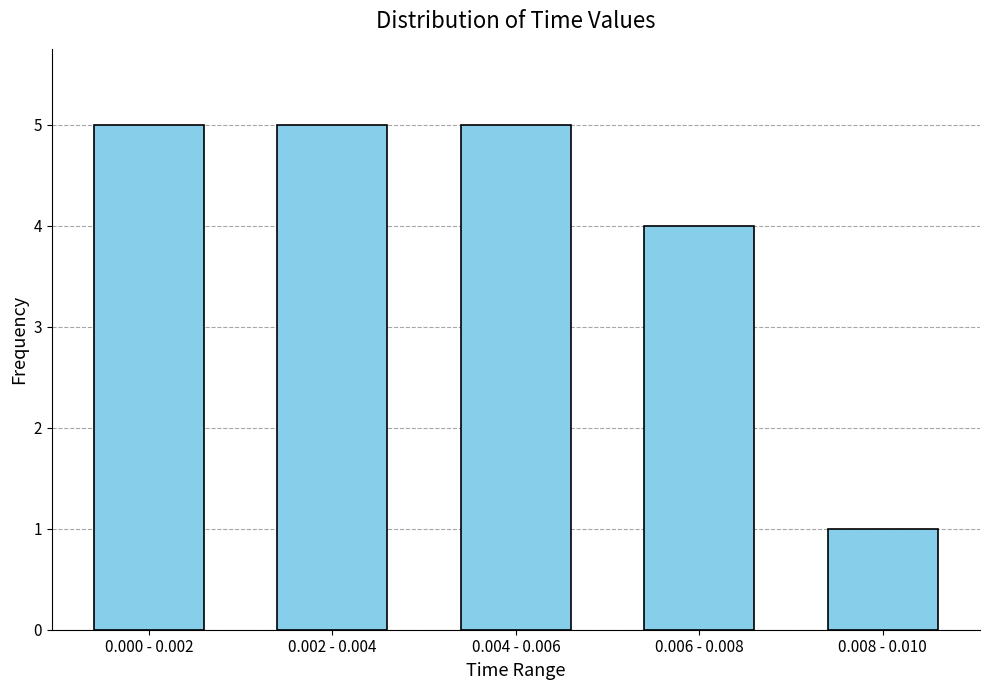

Reading left to right, extract all data points from this chart.

5	5	5	4	1